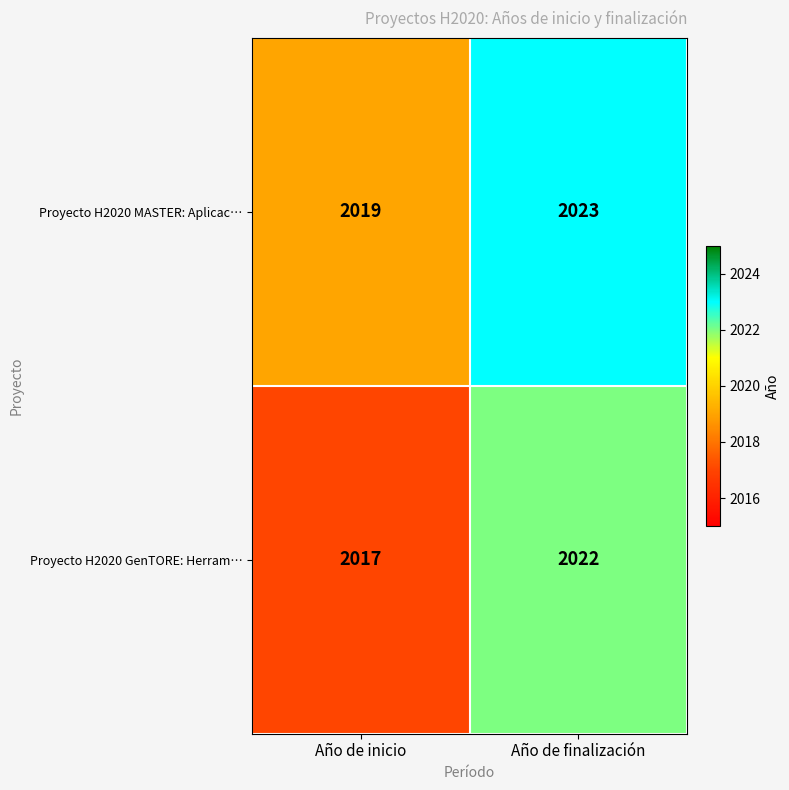

How many data points does each series have?

2